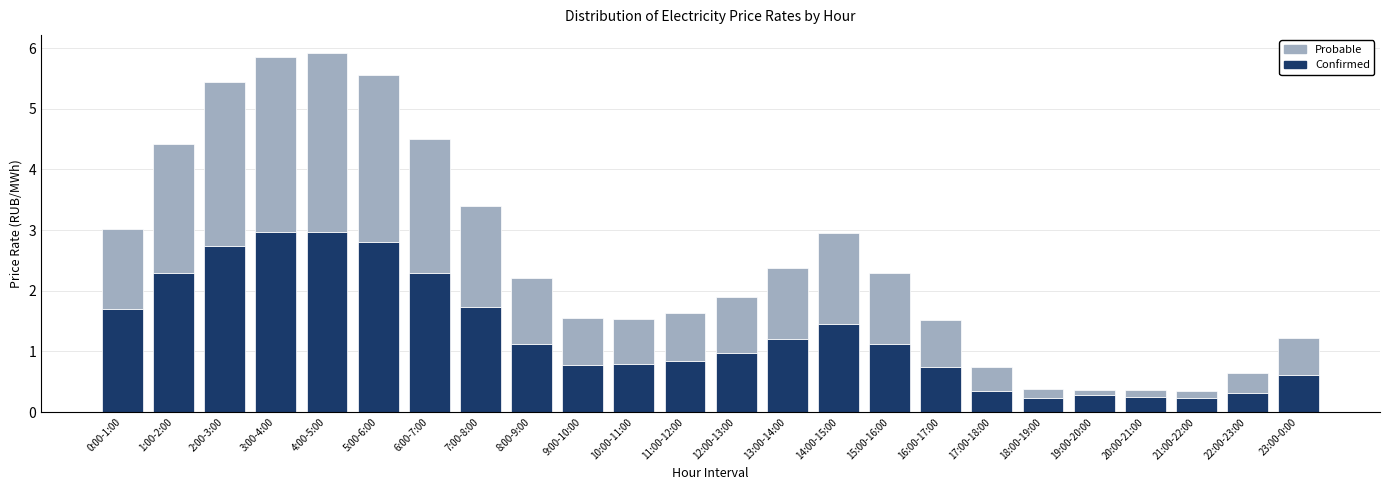

What is the difference between the second highest and minimum values in the Confirmed series?

2.7